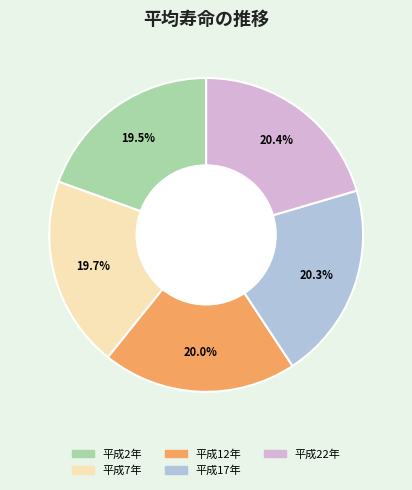

What is the ratio of the value at 平成22年 to the value at 平成12年?

1.0